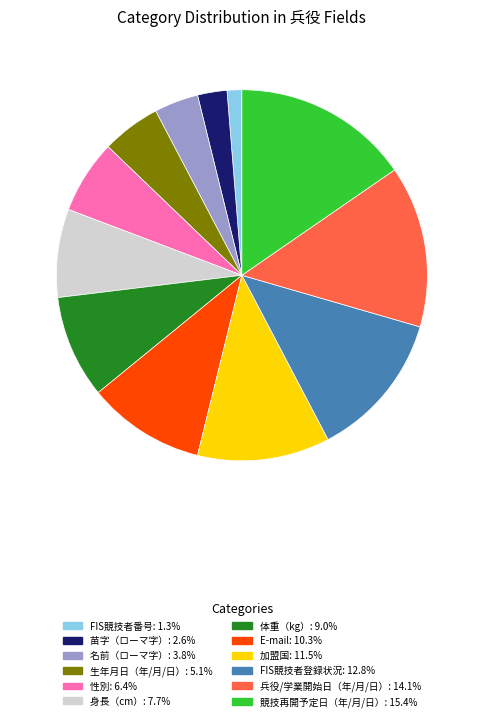

Rank the categories by value from highest to lowest.

競技再開予定日（年/月/日）, 兵役/学業開始日（年/月/日）, FIS競技者登録状況, 加盟国, E-mail, 体重（kg）, 身長（cm）, 性別, 生年月日（年/月/日）, 名前（ローマ字）, 苗字（ローマ字）, FIS競技者番号